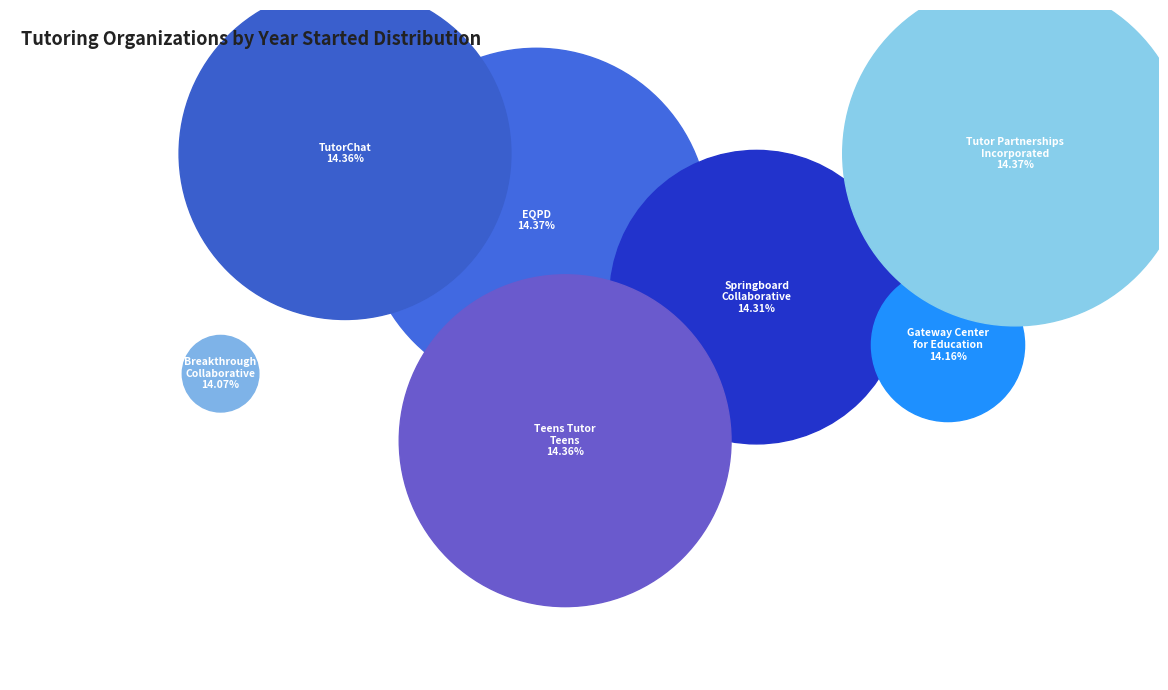

Count the number of slices in the pie.

7